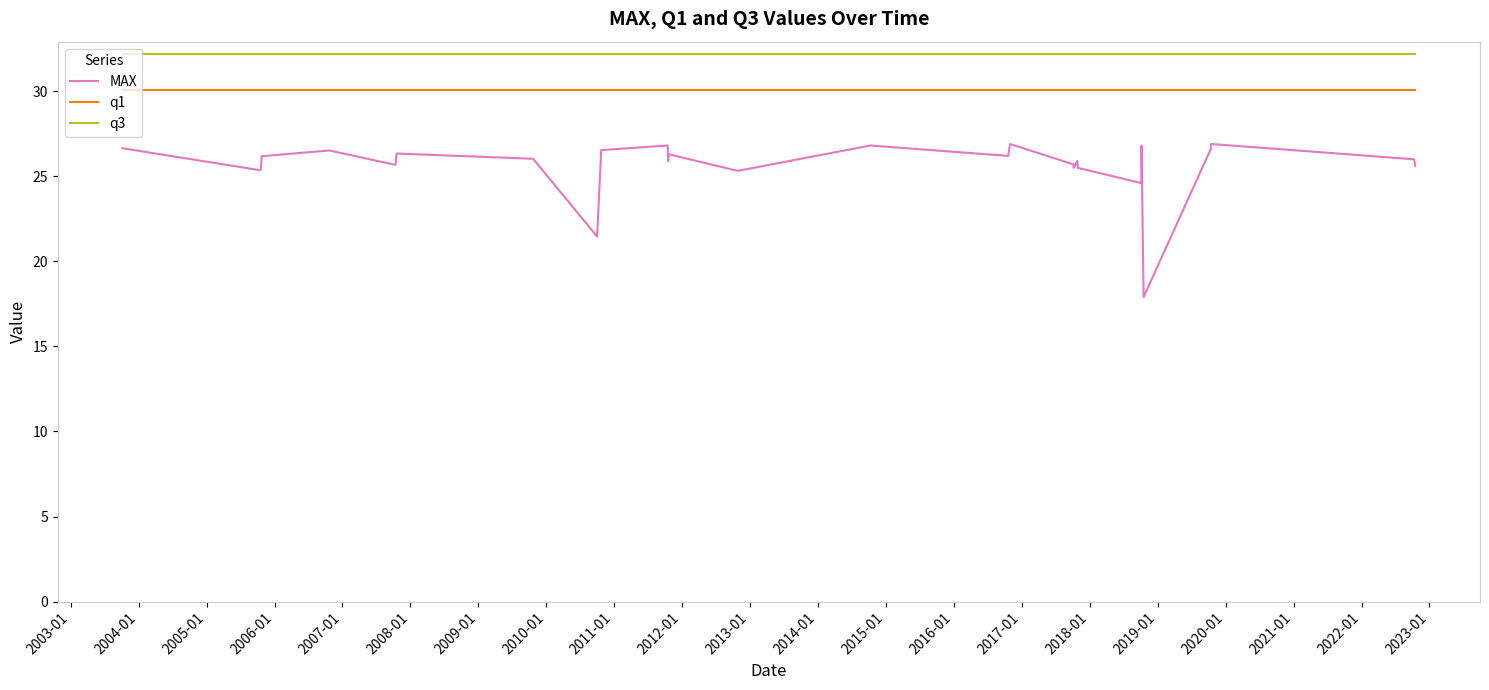

True or false: q3 and MAX cross at least once.

False